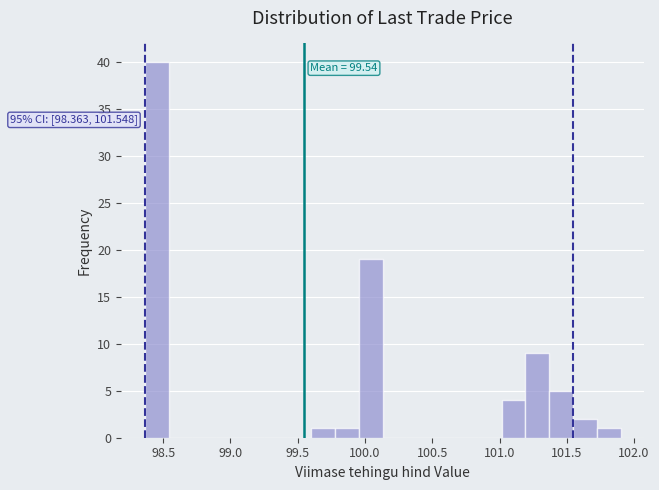

Around what value on the x-axis is the tallest bar? Give the approximate position of its centre, as read against the axis.

98.45